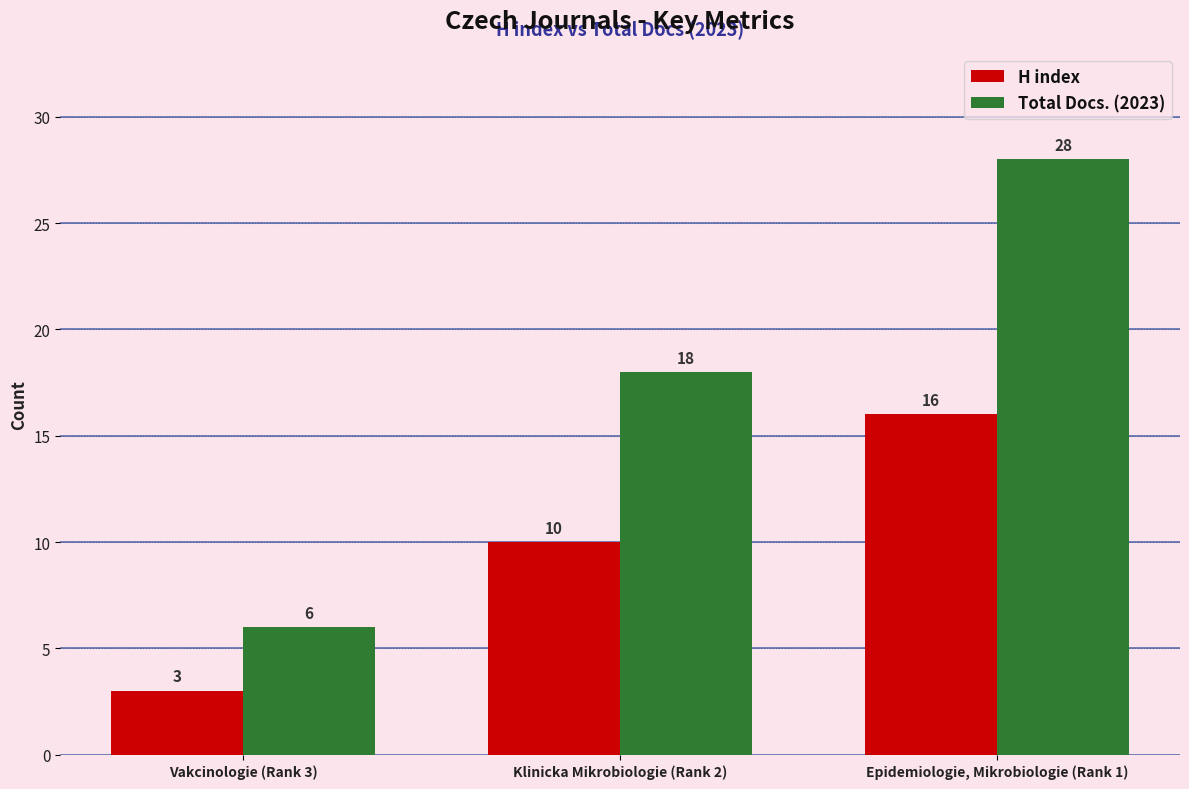

Count the number of categories in the chart.

3